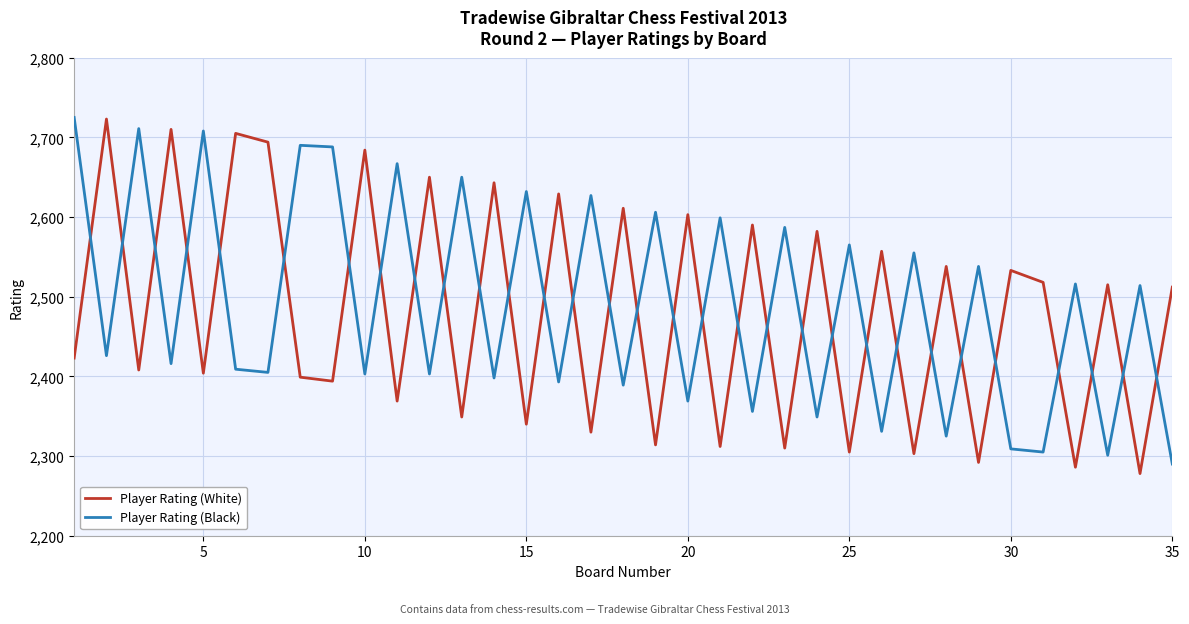

Which series has the widest spread of values?

Player Rating (White)